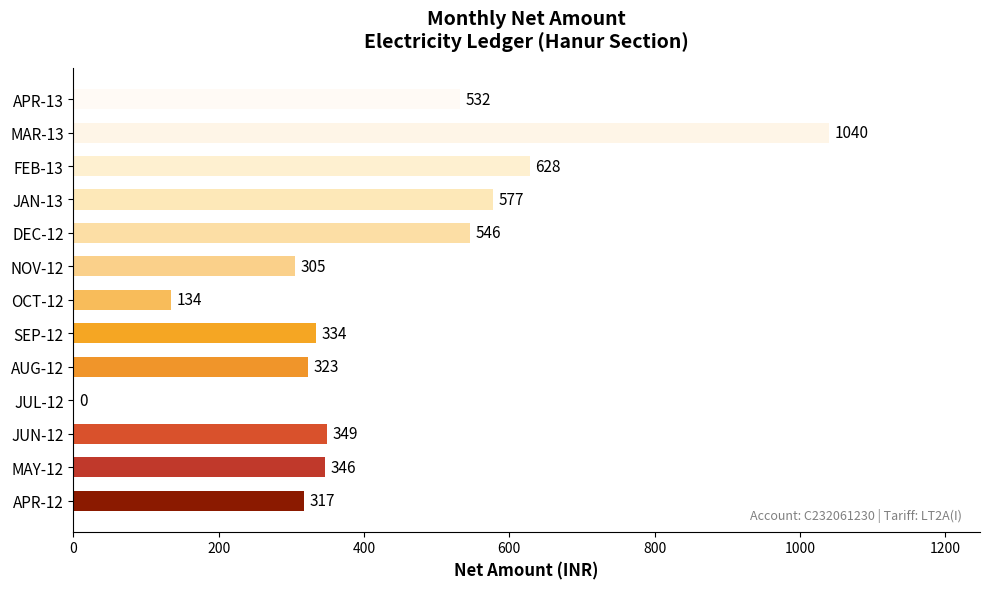

What is the maximum value shown in the chart?

1040